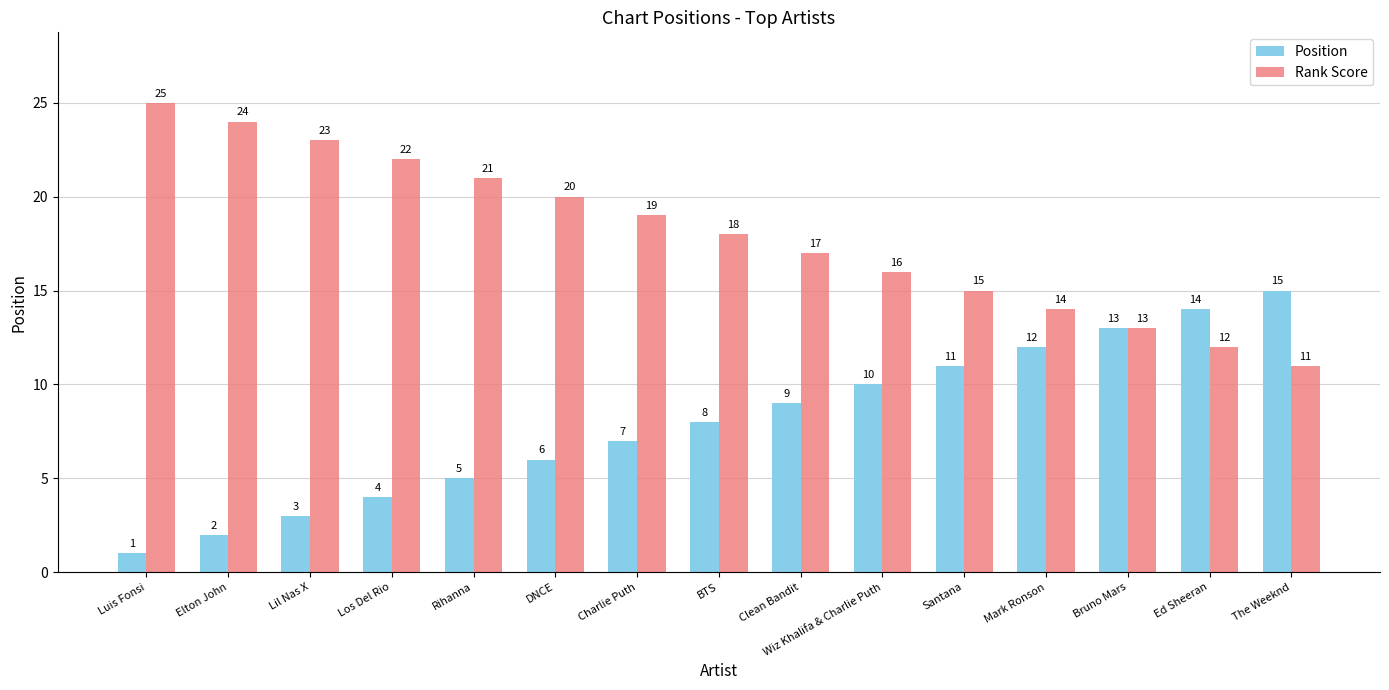

What is the label of the 10th bar from the left?

Wiz Khalifa & Charlie Puth